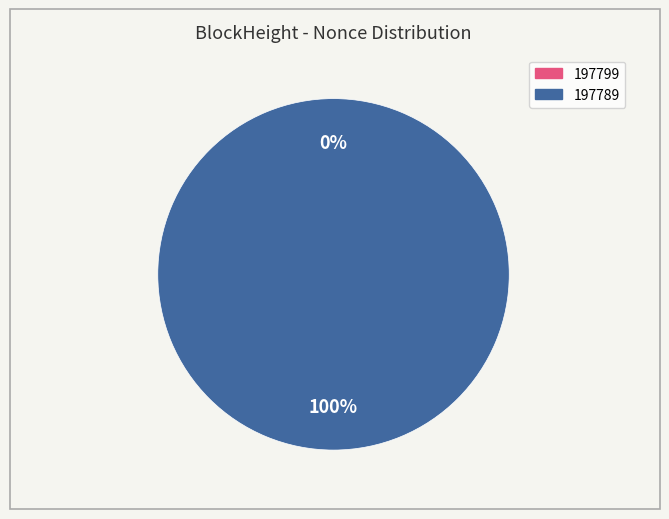

Is it true that 197799 is 1% of the pie?

False